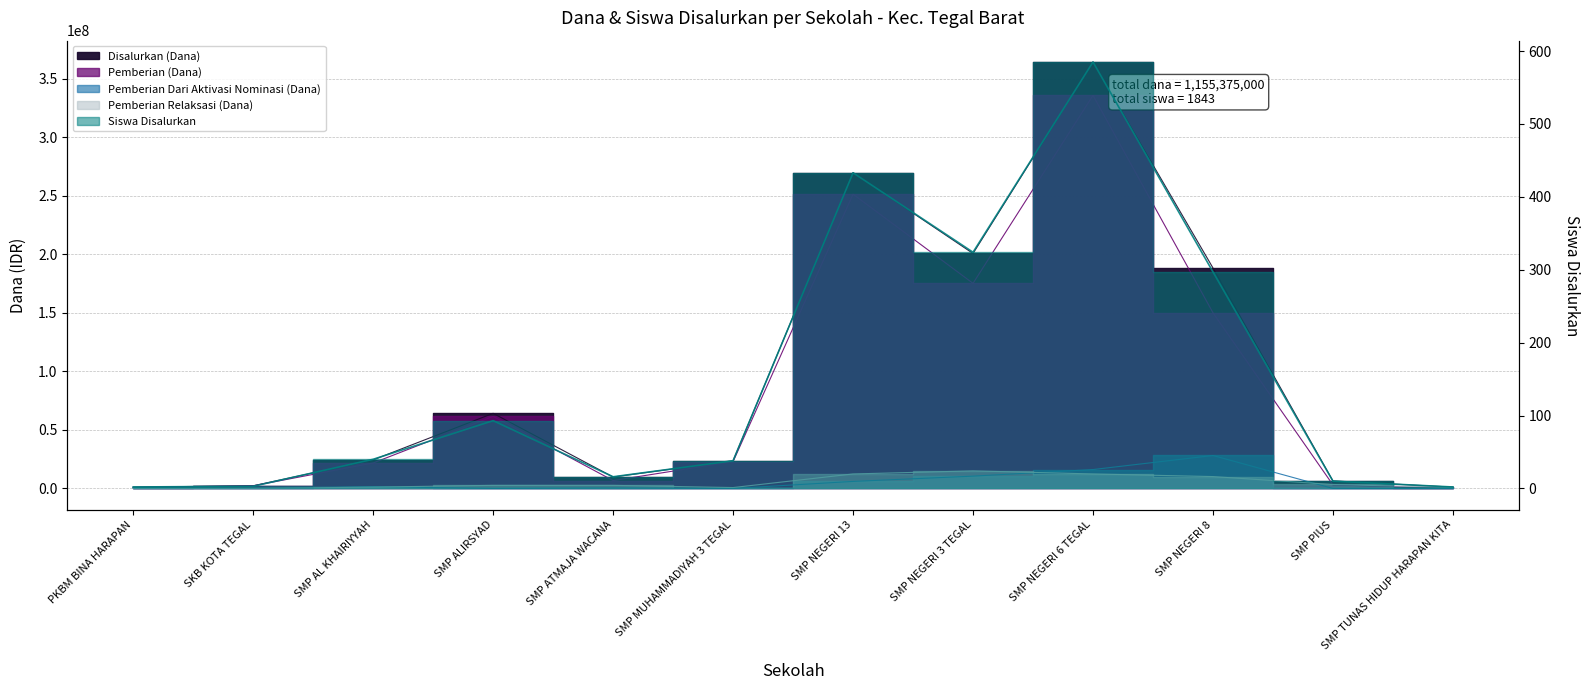

What is the label of the 6th point from the left?

SMP MUHAMMADIYAH 3 TEGAL